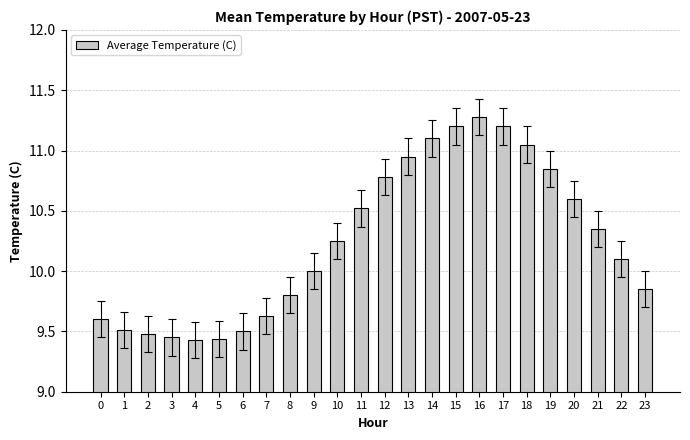

What is the greatest value displayed?

11.3